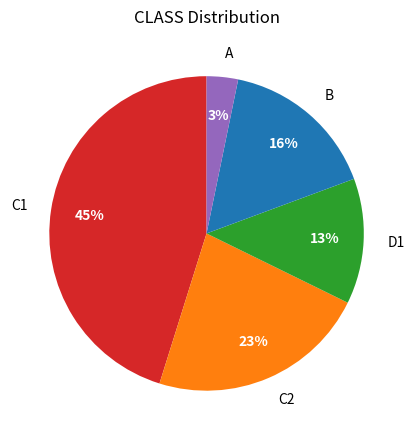

Rank the categories by value from lowest to highest.

A, D1, B, C2, C1